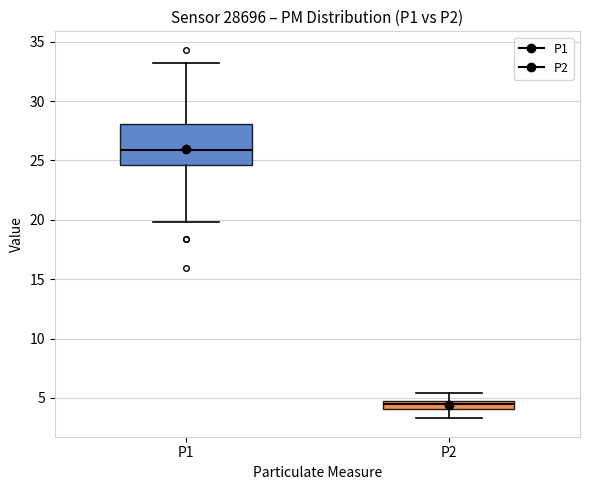

Where is the upper edge of the box for P2 on the y-axis? The values are not printed on the chart, so give them approximately, as read against the axis.

4.5